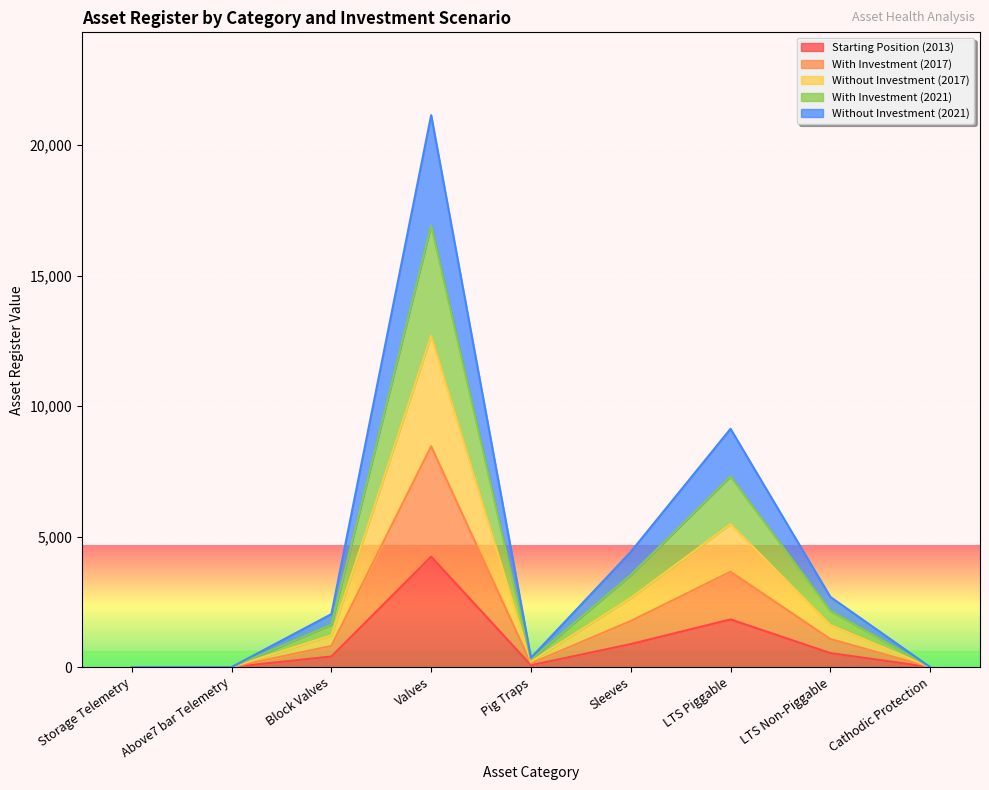

How many categories are shown in the chart?

9